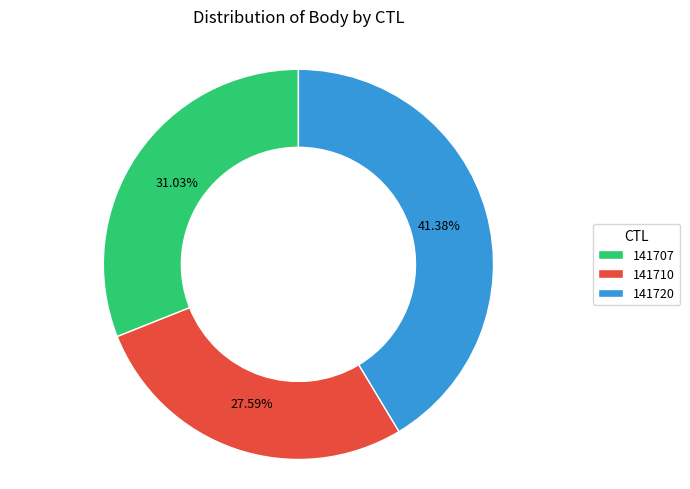

To the nearest percent, what is the combined percentage of 141710 and 141720?

69%